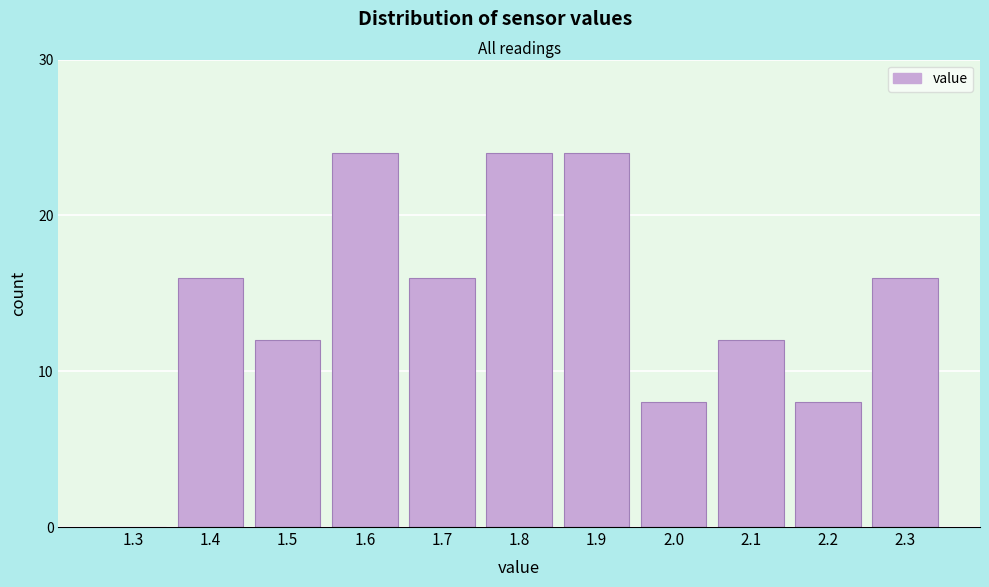

Reading right to left, list all the values displayed in this chart.

2.3=16	2.2=8	2.1=12	2.0=8	1.9=24	1.8=24	1.7=16	1.6=24	1.5=12	1.4=16	1.3=0